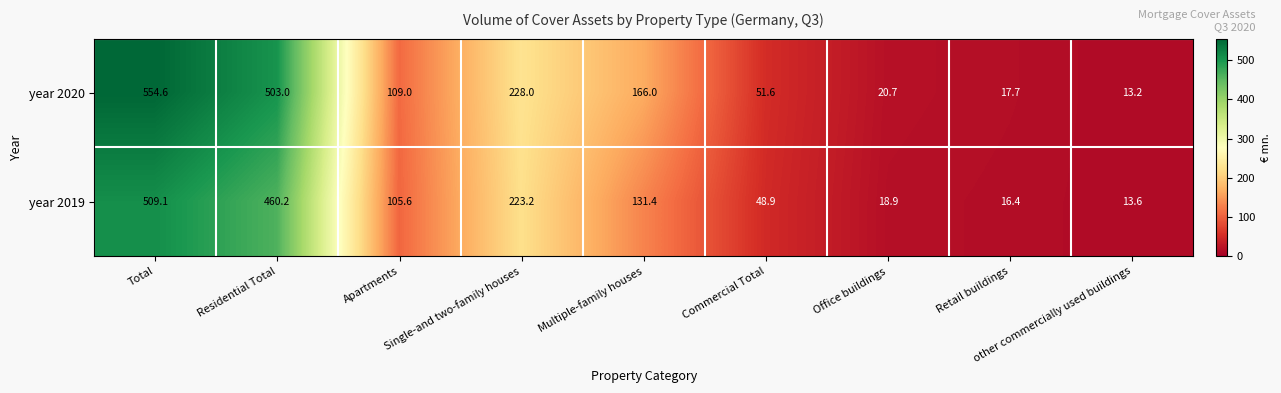

What is the difference between the highest and lowest values at Multiple-family houses?

34.6